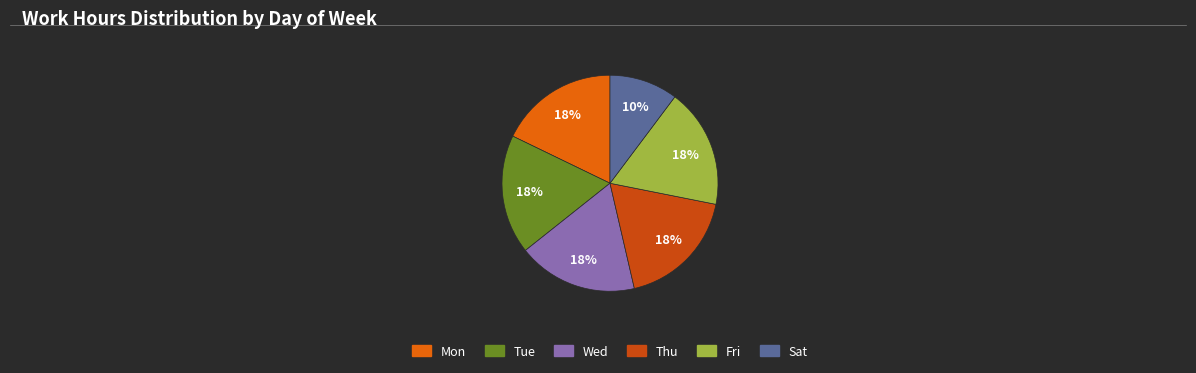

Is it true that Thu is 18% of the pie?

True